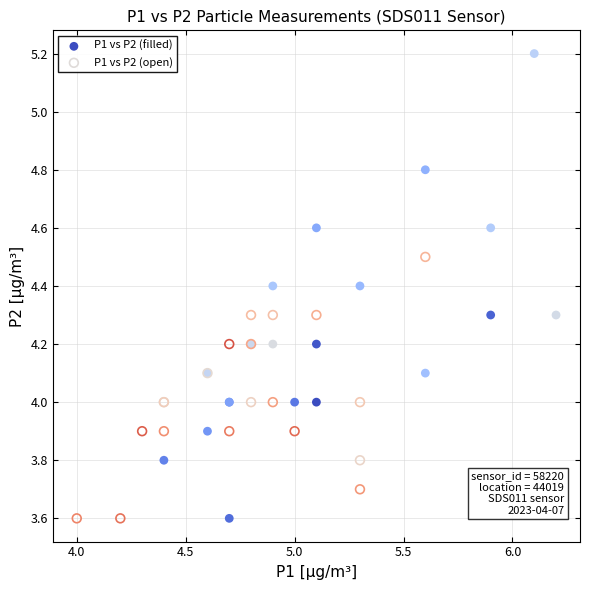

Which series contains the highest Y value?

P1 vs P2 (filled)